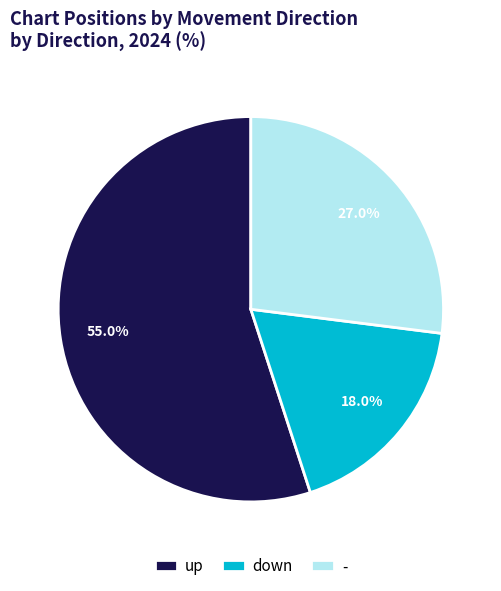

Which category has the biggest portion of the pie?

up